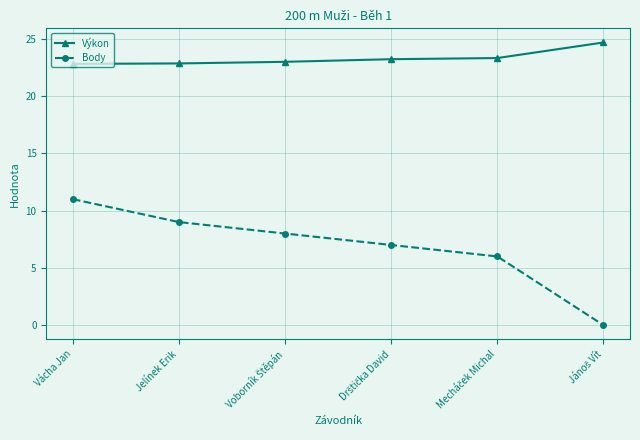

True or false: Body and Výkon intersect in this chart.

False